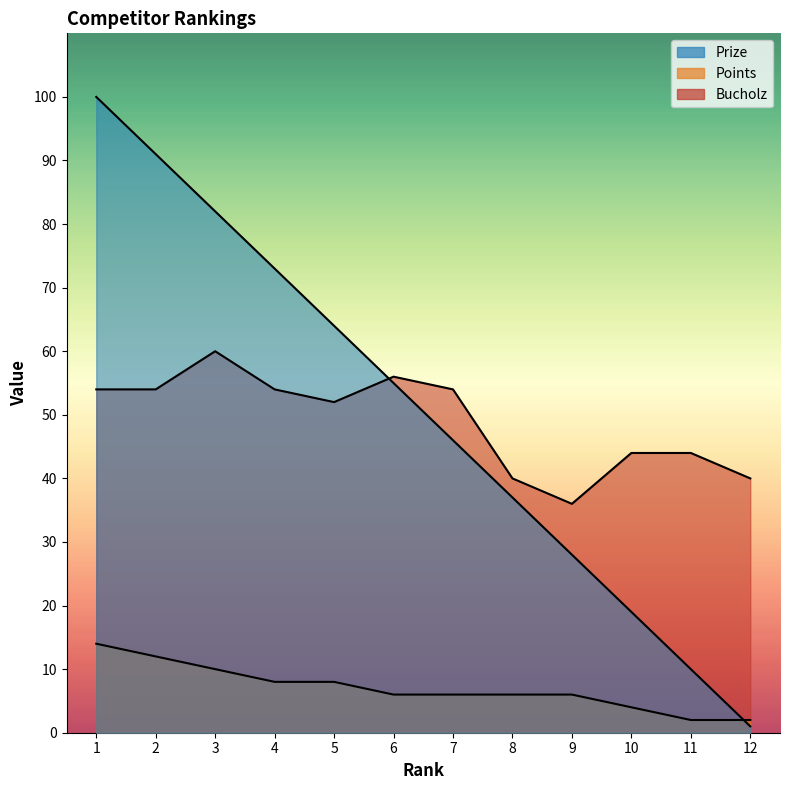

Between 1 and 11, which series saw the biggest shift?

Prize